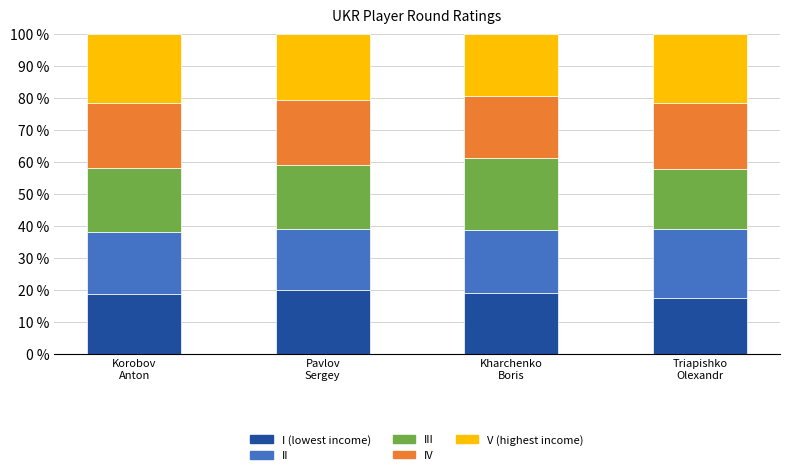

Are the bars horizontal?

No